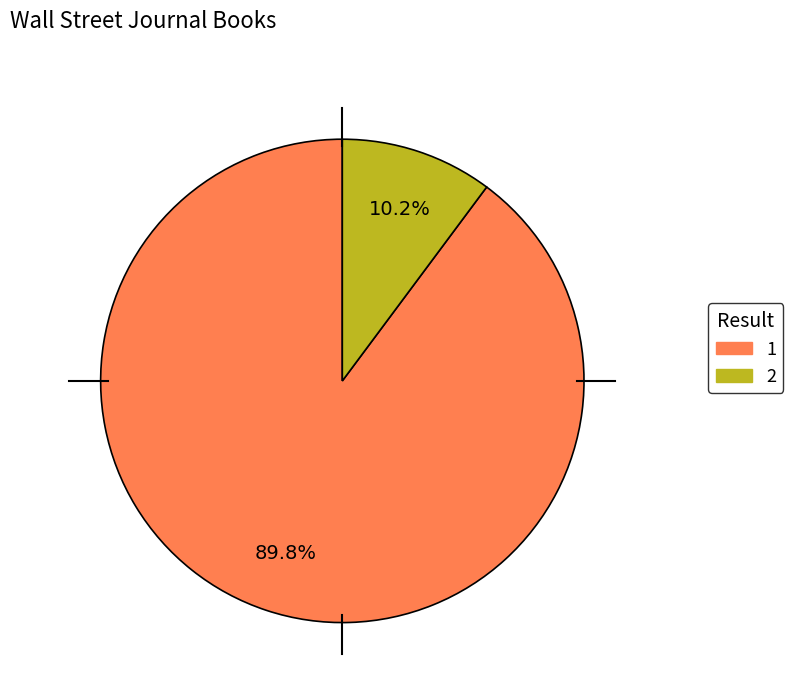

Which category has the smallest portion of the pie?

2